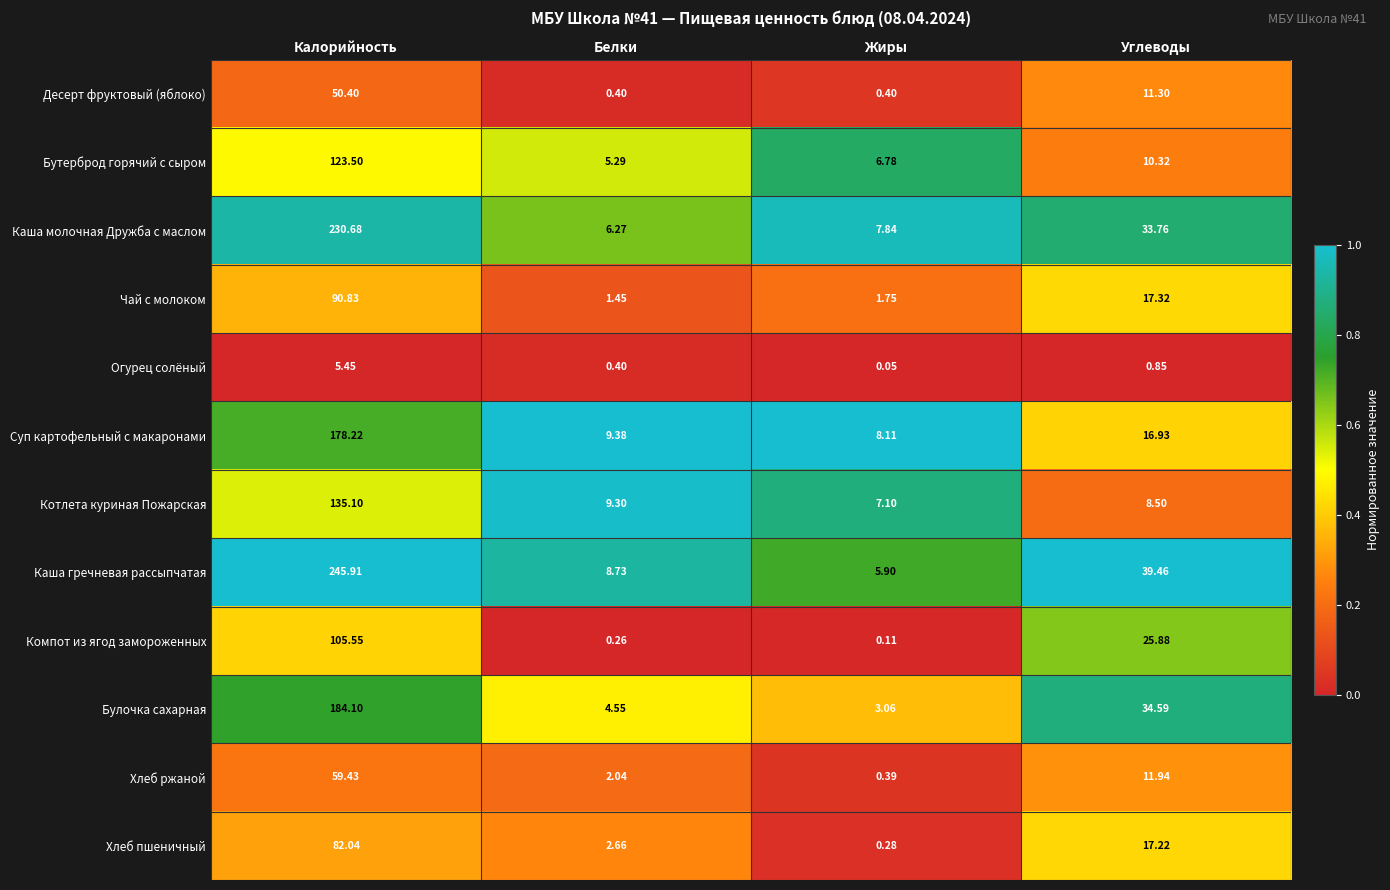

Count the number of data series in this chart.

12